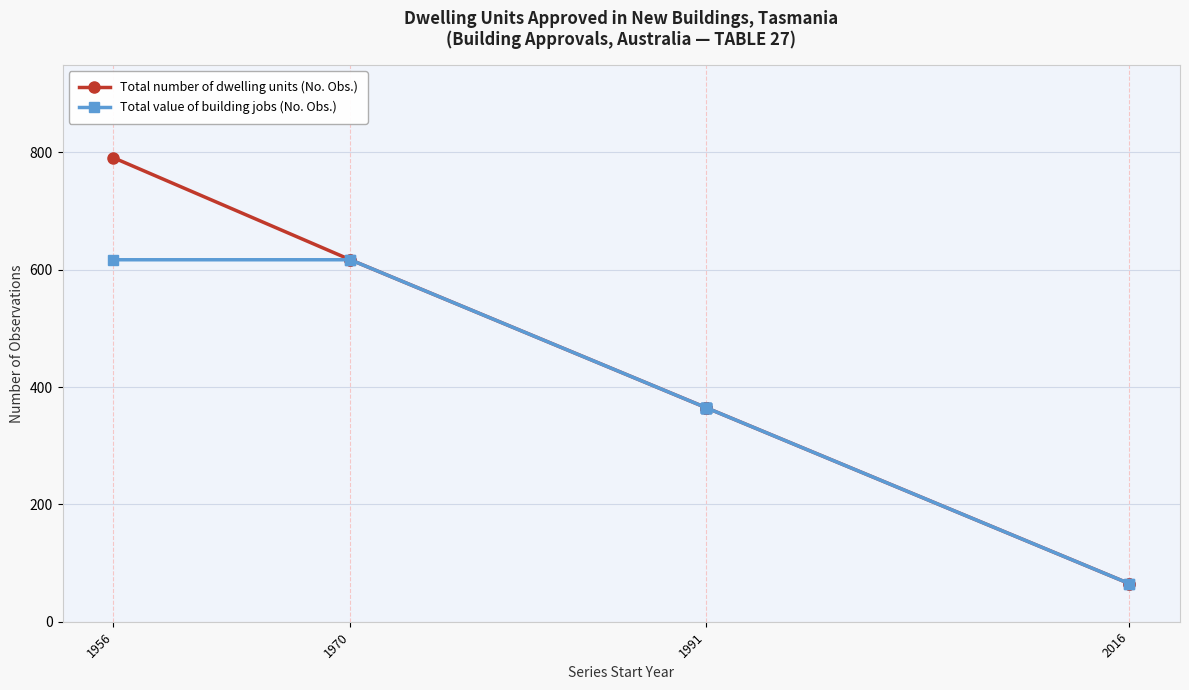

Is it true that Total number of dwelling units (No. Obs.) equals 537 at 1991?

False